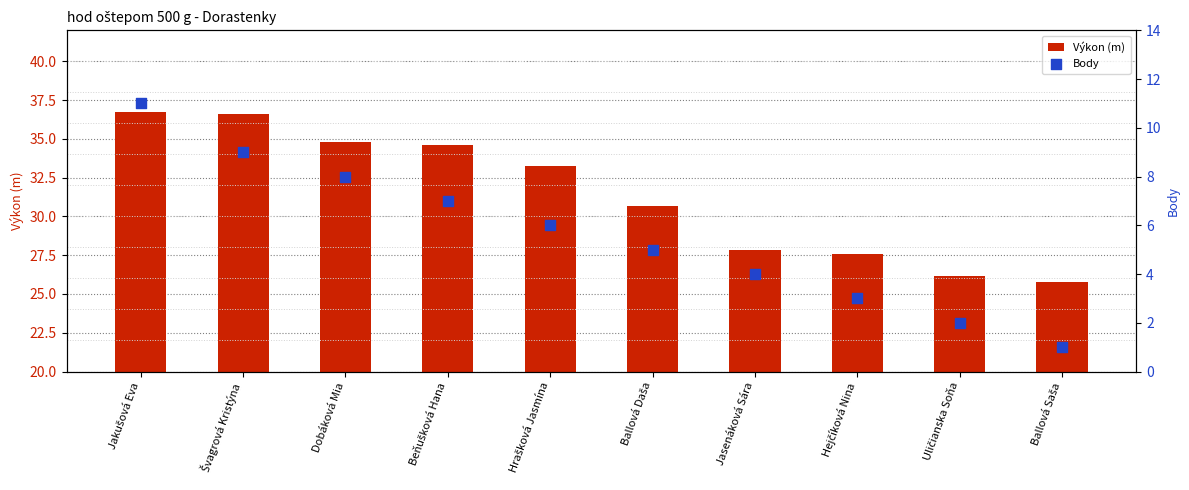

What are all the series names shown in the legend?

Výkon (m), Body